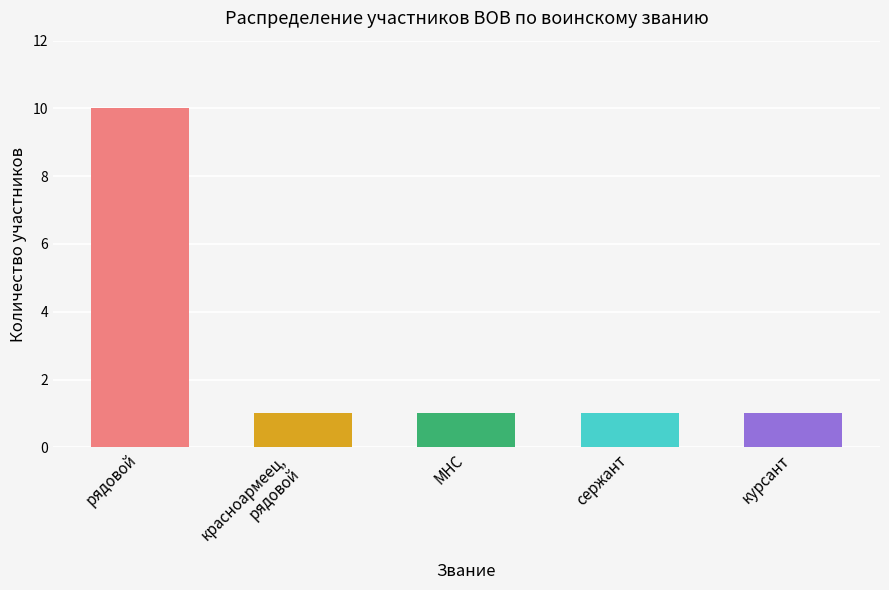

Is it true that the value at сержант is 2?

False